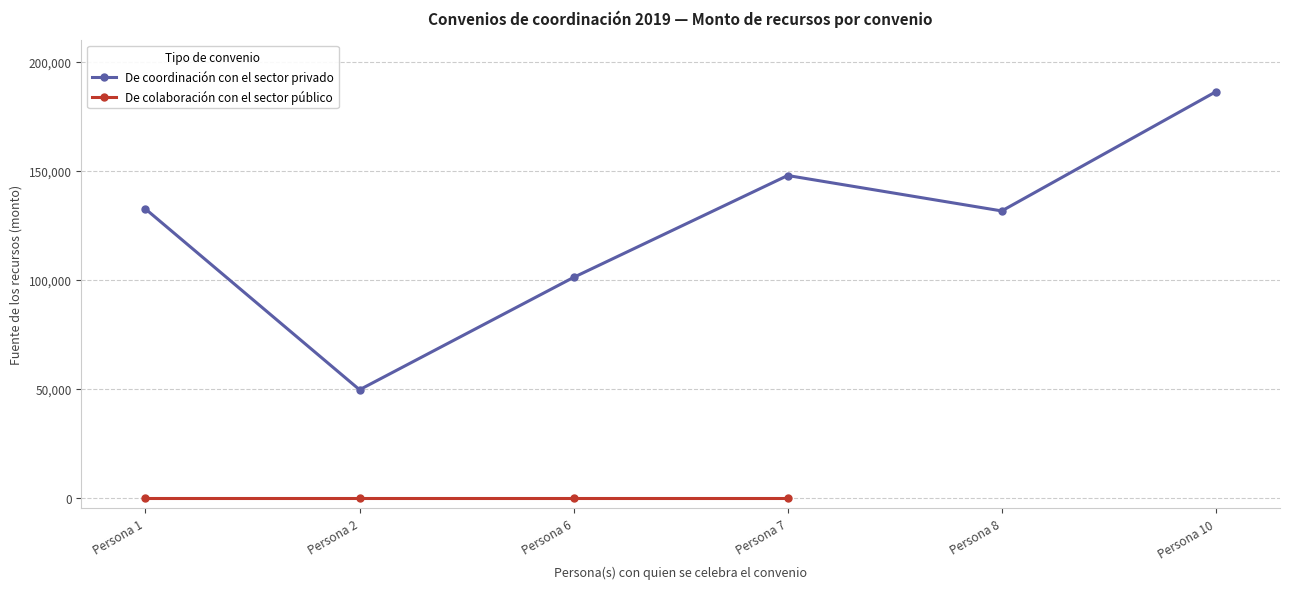

What is the difference between the maximum and minimum values?

136800.0